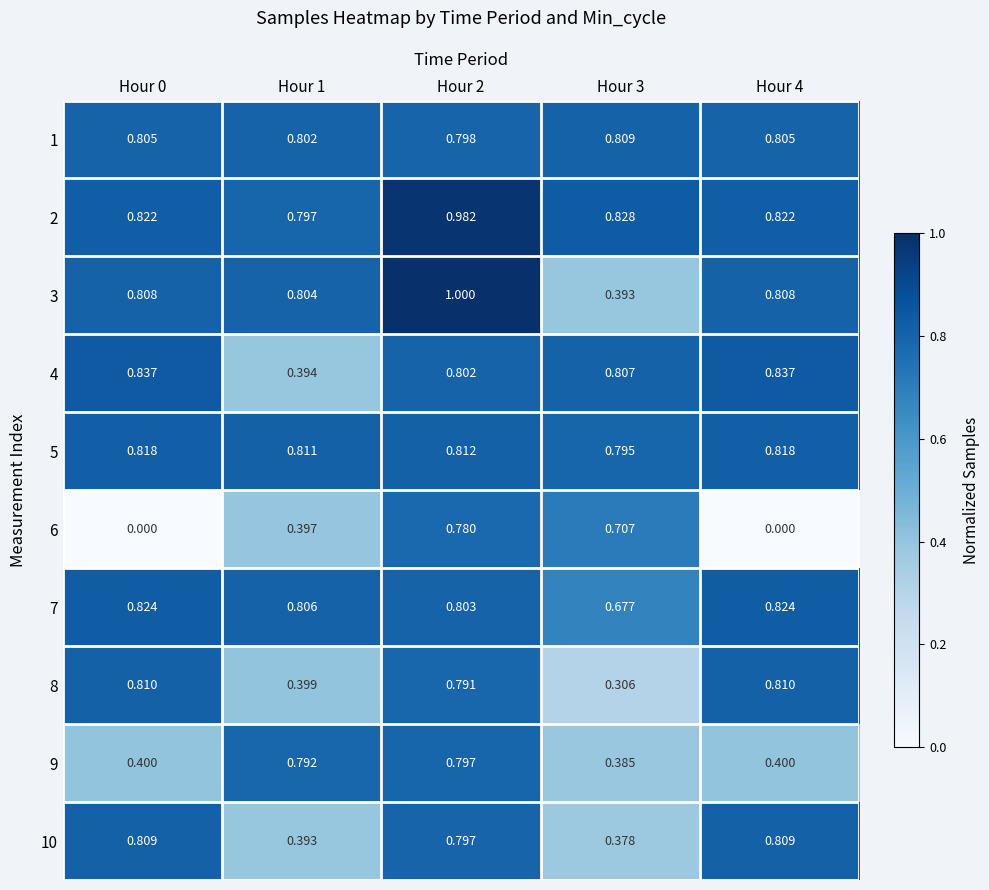

What is the greatest value displayed?

1.0